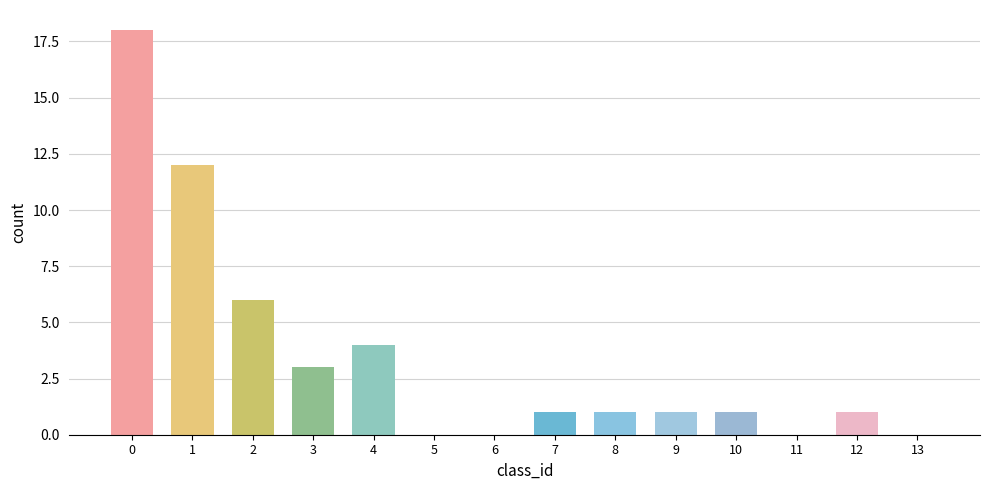

What is the sum of the values at 2 and 8?

7